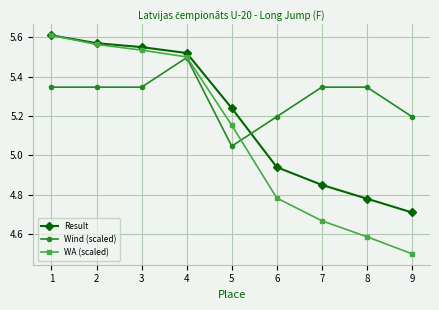

Between 2 and 4, which series saw the biggest shift?

Wind (scaled)